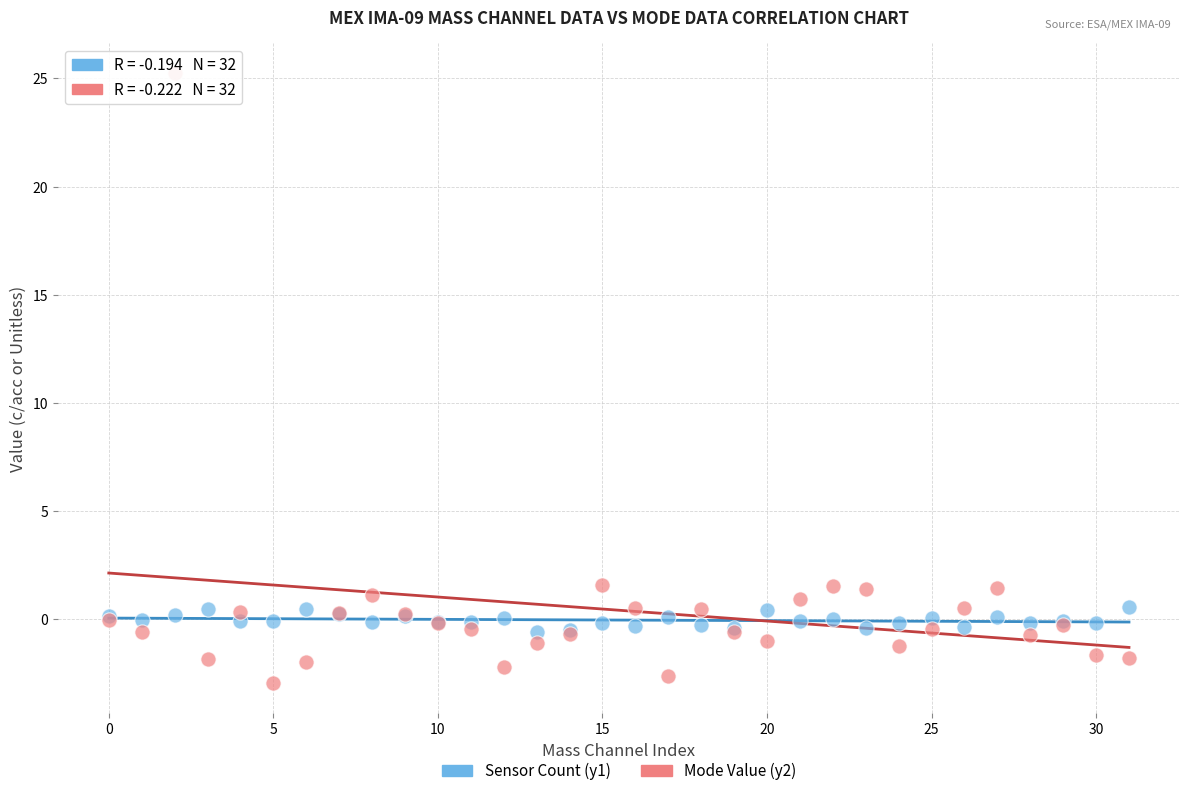

Which series has the largest Y range (max minus min)?

Mode Value (y2)